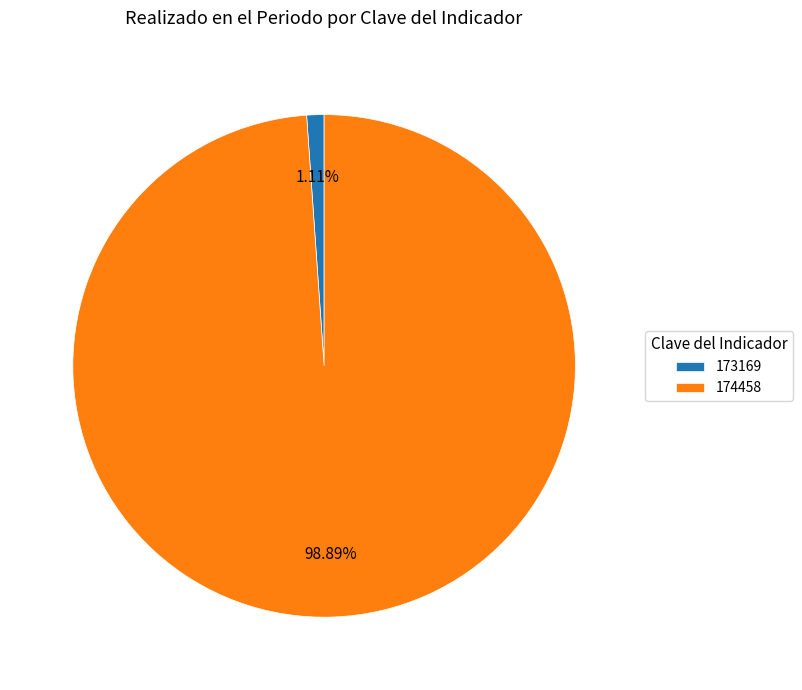

What percentage is the 174458 slice, to the nearest percent?

99%